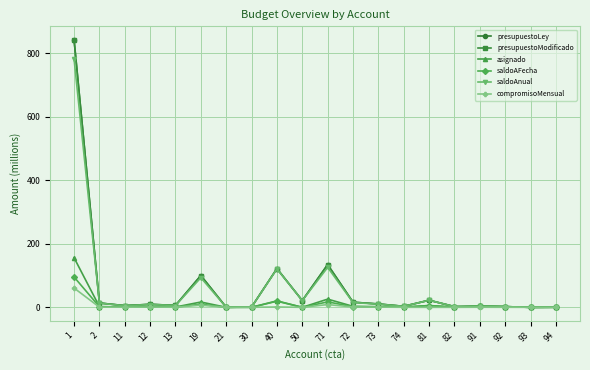

At which label does asignado reach its minimum?

93